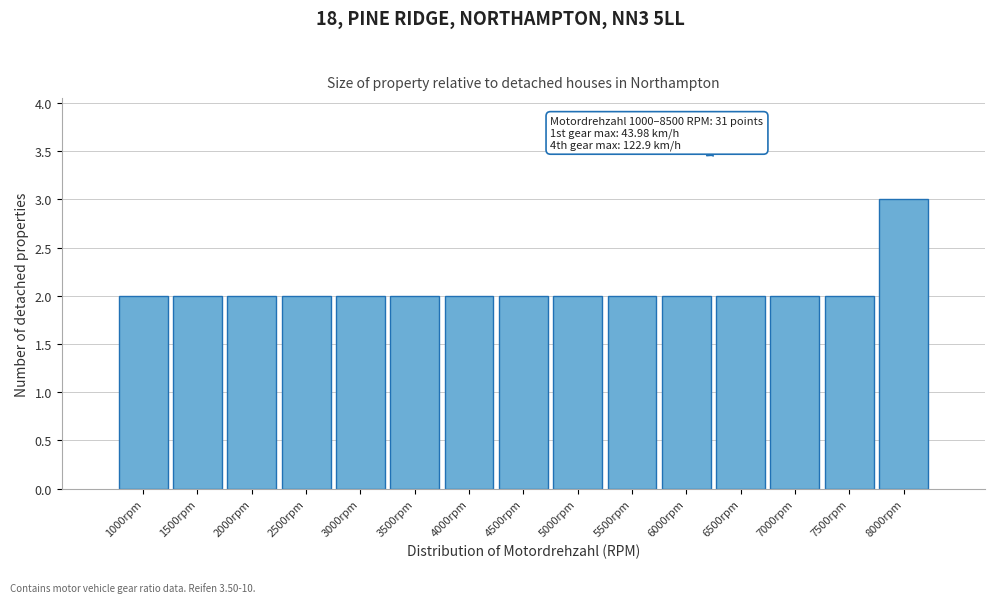

Reading right to left, extract all data points from this chart.

8000rpm=3	7500rpm=2	7000rpm=2	6500rpm=2	6000rpm=2	5500rpm=2	5000rpm=2	4500rpm=2	4000rpm=2	3500rpm=2	3000rpm=2	2500rpm=2	2000rpm=2	1500rpm=2	1000rpm=2